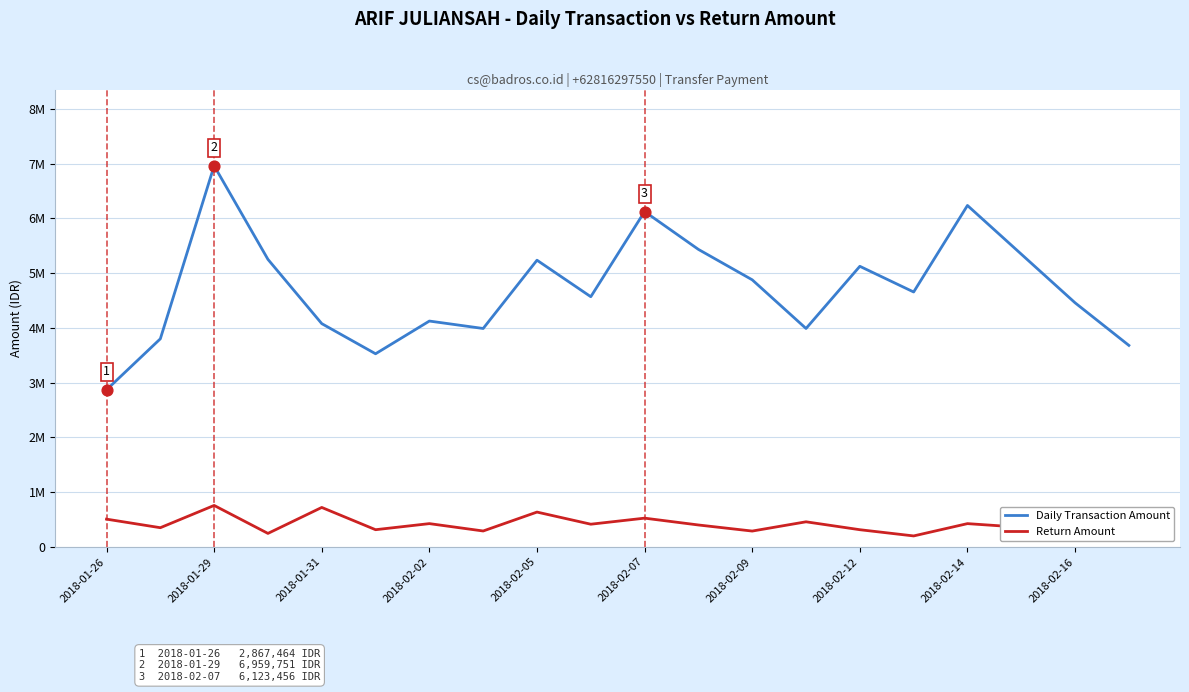

Which series contains the lowest Y value?

Return Amount